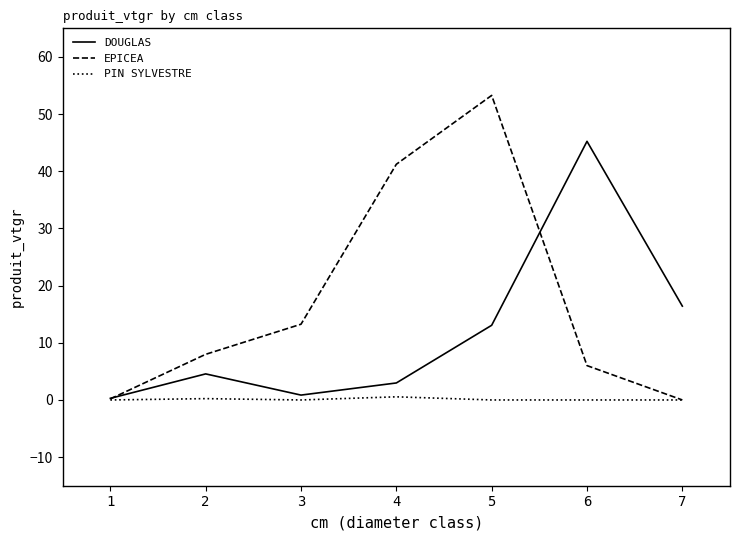

Which series has the largest total across all categories?

EPICEA